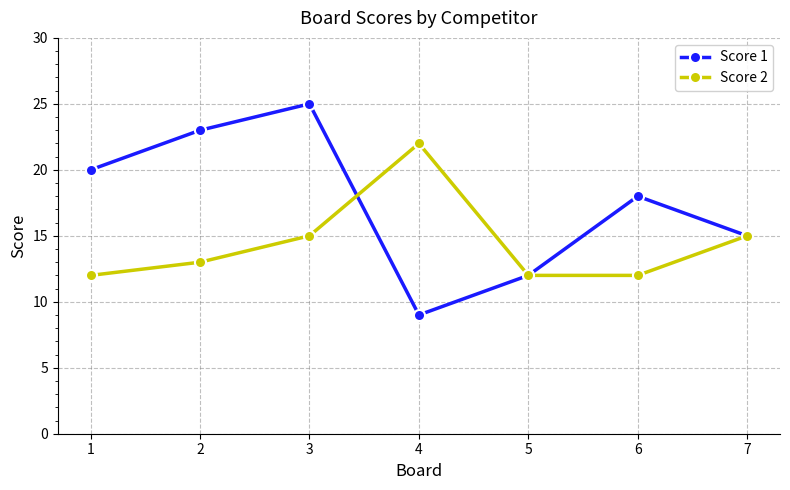

What is the difference between the maximum and minimum values in the Score 1 series?

16